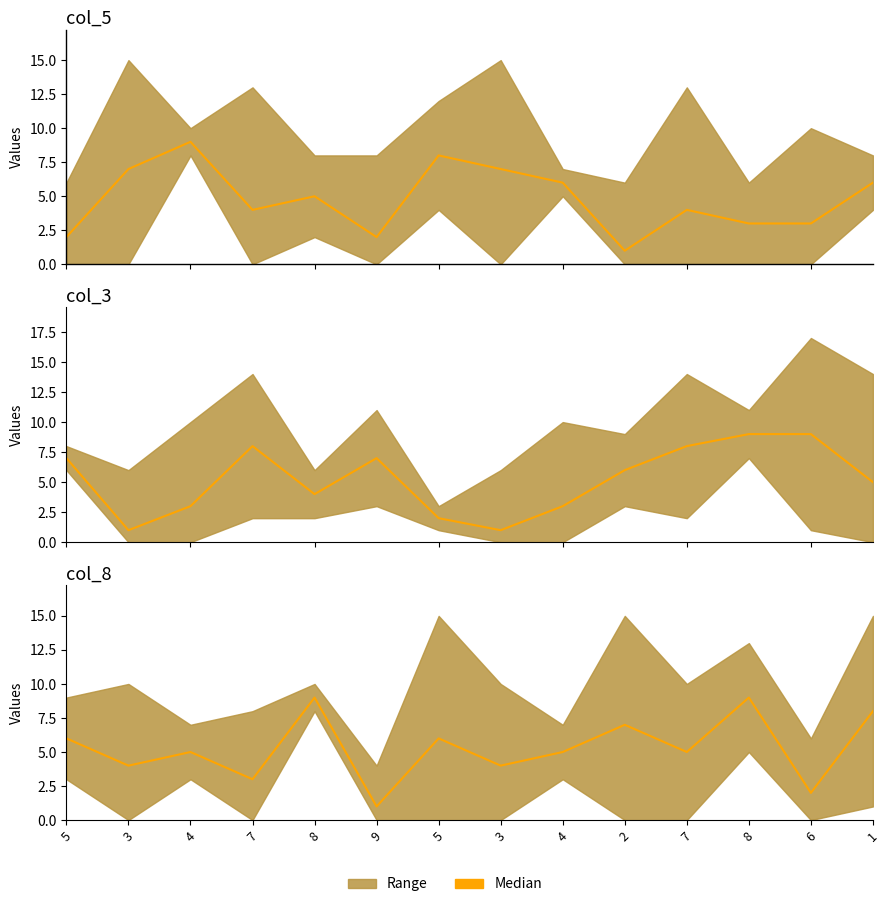

Which category has the lowest value in the col_5 median series?

2